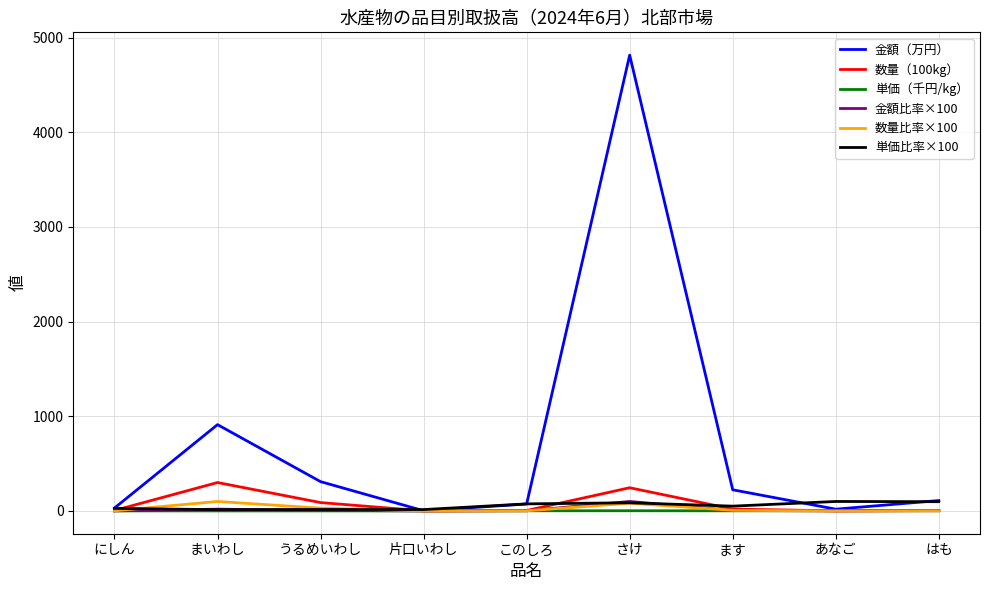

Is it true that 単価比率×100 equals 86.1 at さけ?

True